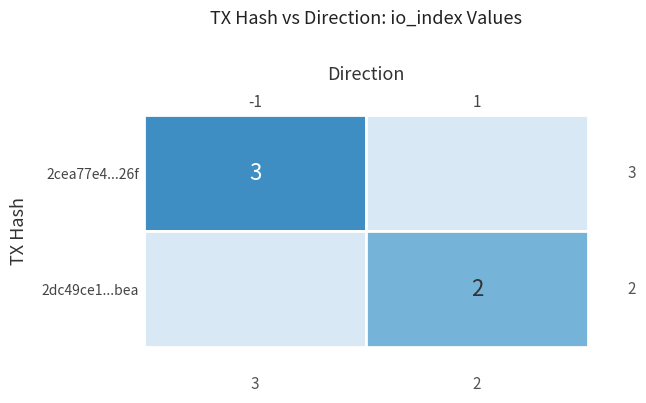

How many series are shown in this chart?

2